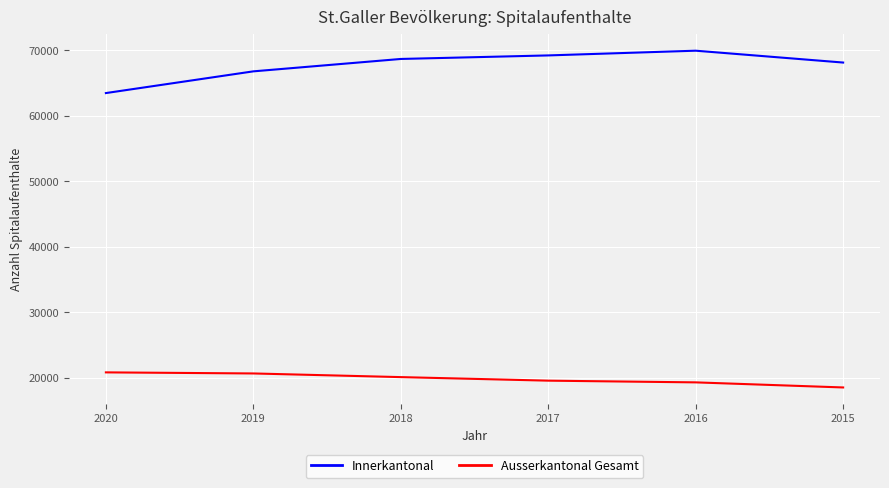

True or false: Innerkantonal and Ausserkantonal Gesamt cross at least once.

False